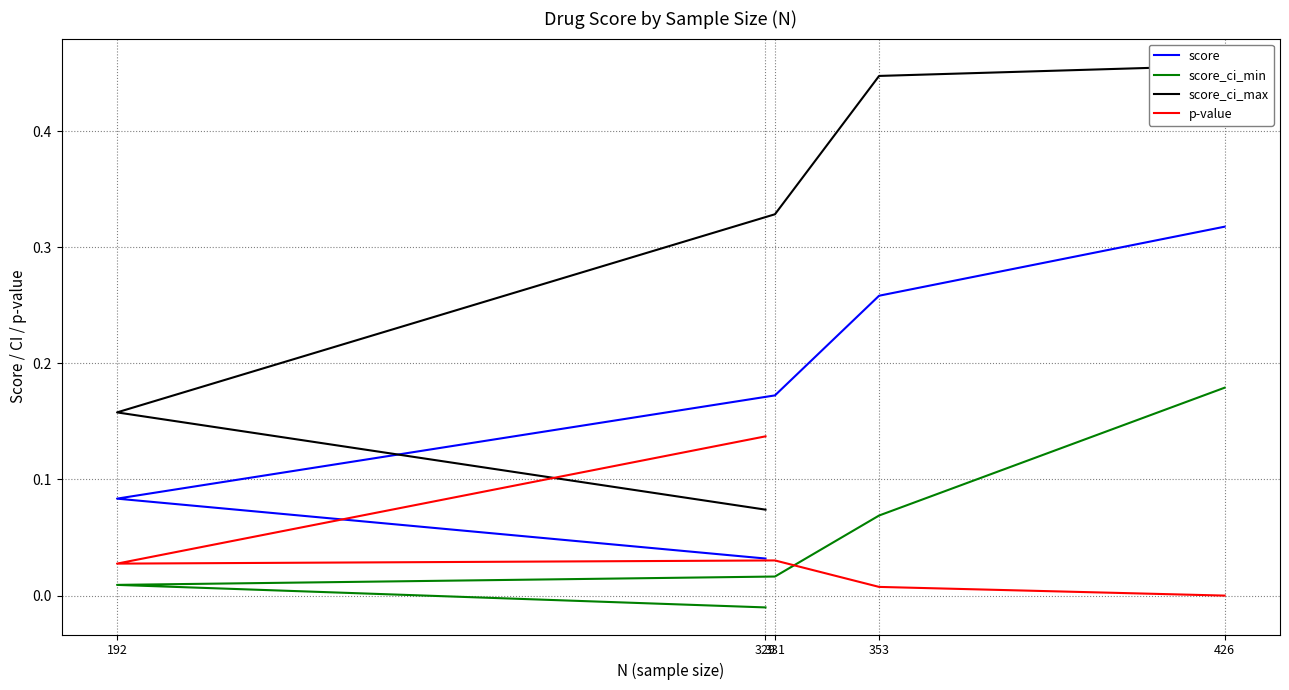

Where is score nearest to the value 0?

329